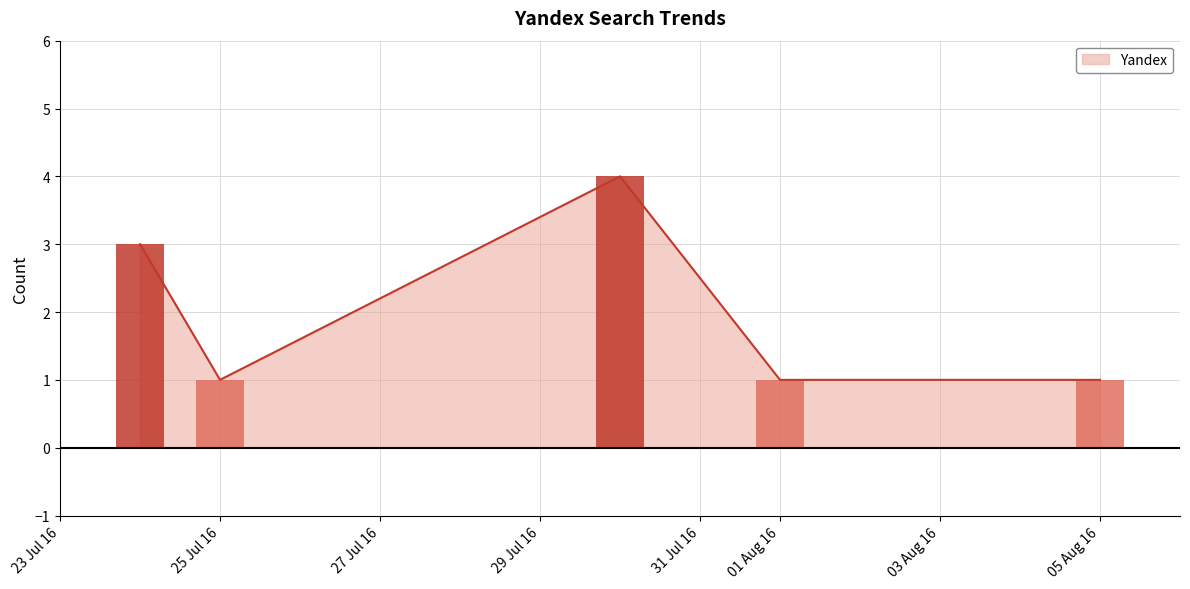

The value of Yandex at 05 Aug 16 is 1. True or false?

True